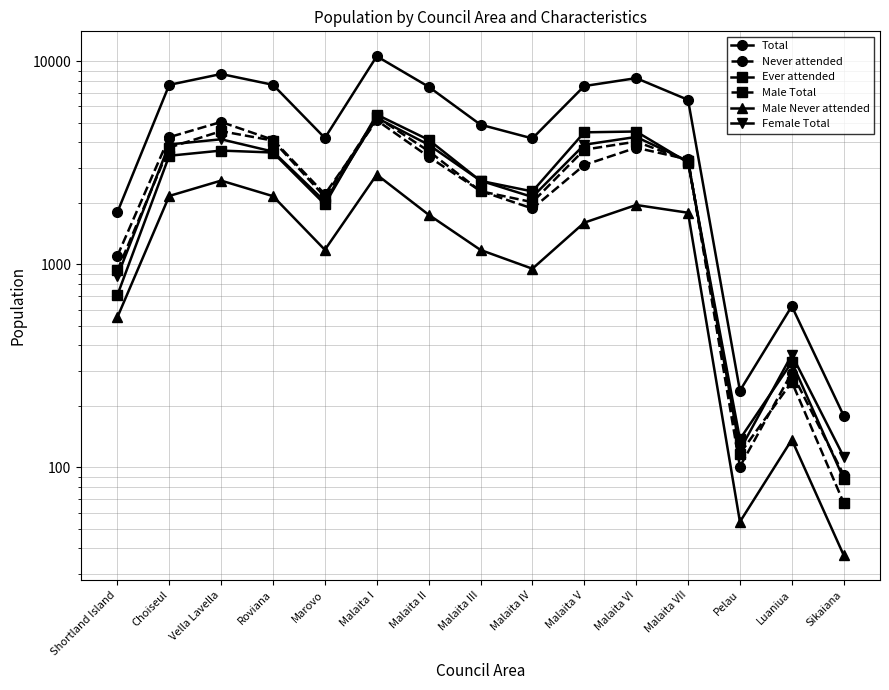

Is this an area chart (filled region under the line)?

No